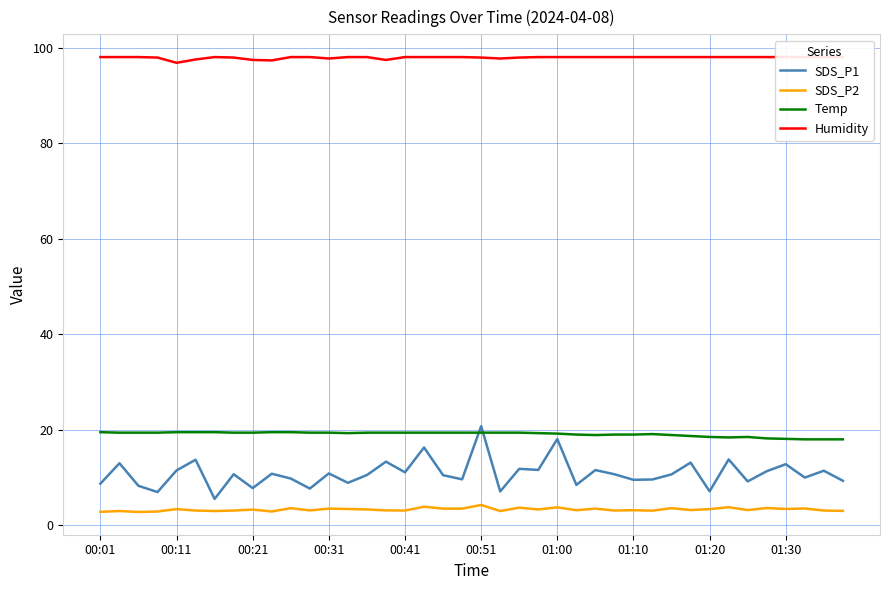

Reading right to left, what are all the values shown in this chart?

SDS_P1: 9.3	11.4	10.0	12.8	11.3	9.2	13.8	7.1	13.1	10.7	9.6	9.5	10.7	11.6	8.5	18.1	11.6	11.8	7.1	20.8	9.6	10.5	16.3	11.1	13.3	10.5	8.9	10.9	7.7	9.8	10.8	7.8	10.7	5.5	13.7	11.5	7.0	8.3	13.0	8.7
SDS_P2: 3.0	3.1	3.5	3.4	3.6	3.2	3.8	3.4	3.2	3.6	3.1	3.2	3.1	3.5	3.2	3.8	3.3	3.7	3.0	4.3	3.5	3.5	3.9	3.1	3.1	3.3	3.4	3.5	3.1	3.6	2.9	3.3	3.1	3.0	3.1	3.4	2.9	2.8	3.0	2.8
Temp: 18.0	18.0	18.0	18.1	18.2	18.5	18.4	18.5	18.7	18.9	19.1	19.0	19.0	18.9	19.0	19.2	19.3	19.4	19.4	19.4	19.4	19.4	19.4	19.4	19.4	19.4	19.3	19.4	19.4	19.5	19.5	19.4	19.4	19.5	19.5	19.5	19.4	19.4	19.4	19.5
Humidity: 98.0	98.0	98.0	98.0	98.0	98.0	98.0	98.0	98.0	98.0	98.0	98.0	98.0	98.0	98.0	98.0	98.0	97.9	97.7	97.9	98.0	98.0	98.0	98.0	97.4	98.0	98.0	97.7	98.0	98.0	97.3	97.4	97.9	98.0	97.5	96.8	97.9	98.0	98.0	98.0